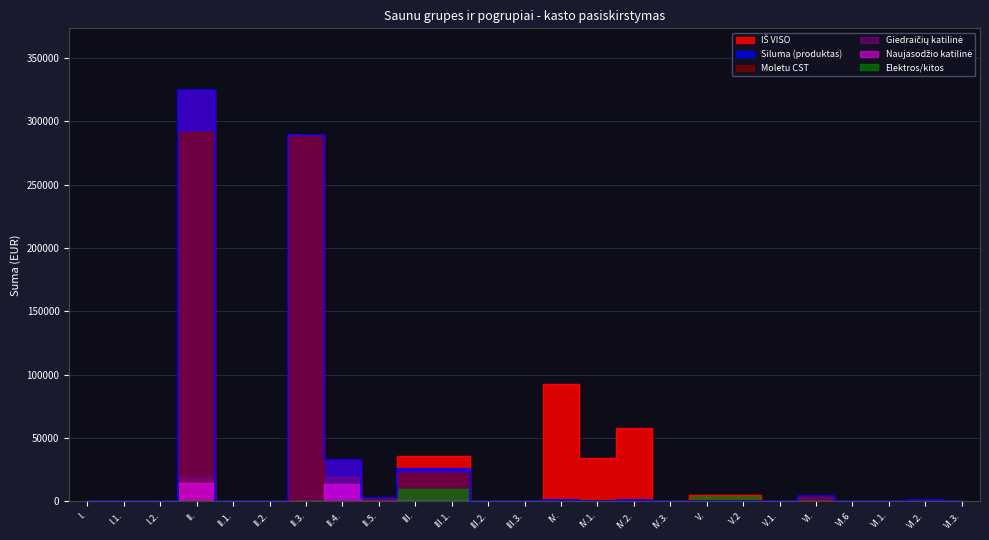

List the labels in order of Siluma (produktas) value, smallest first.

I., I.1., I.2., II.1., II.2., III.2., III.3., IV.3., V., V.2, V.1., VI.6, VI.3., VI.1., IV.1., IV.2., IV., VI.2., II.5., VI., III., III.1., II.4., II.3., II.